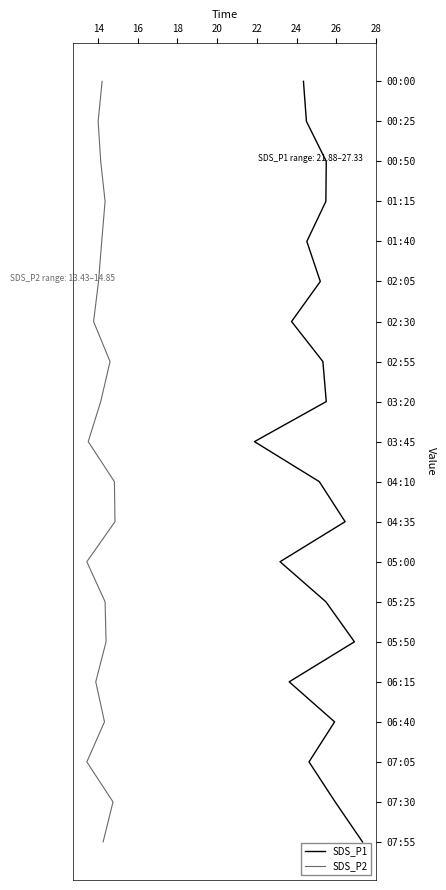

True or false: SDS_P1 and SDS_P2 intersect in this chart.

False